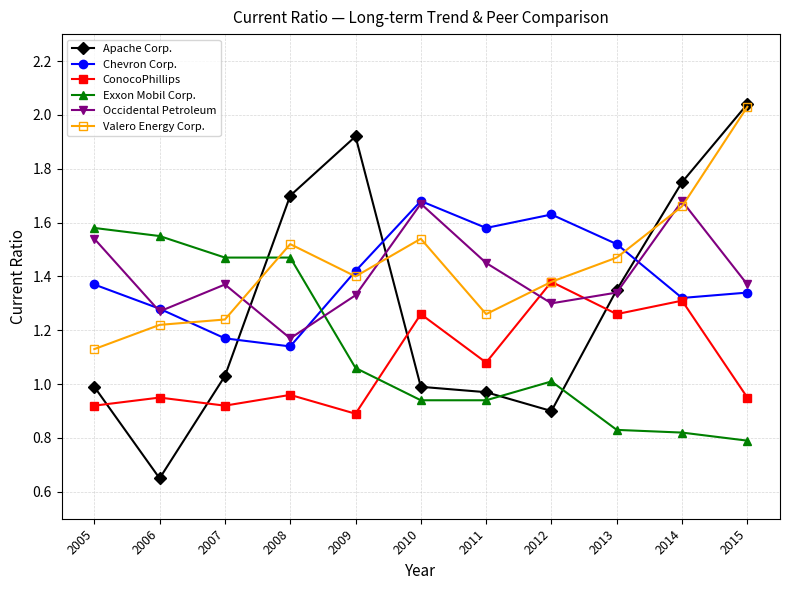

What is the sum of the Occidental Petroleum values at 2010 and 2006?

2.9